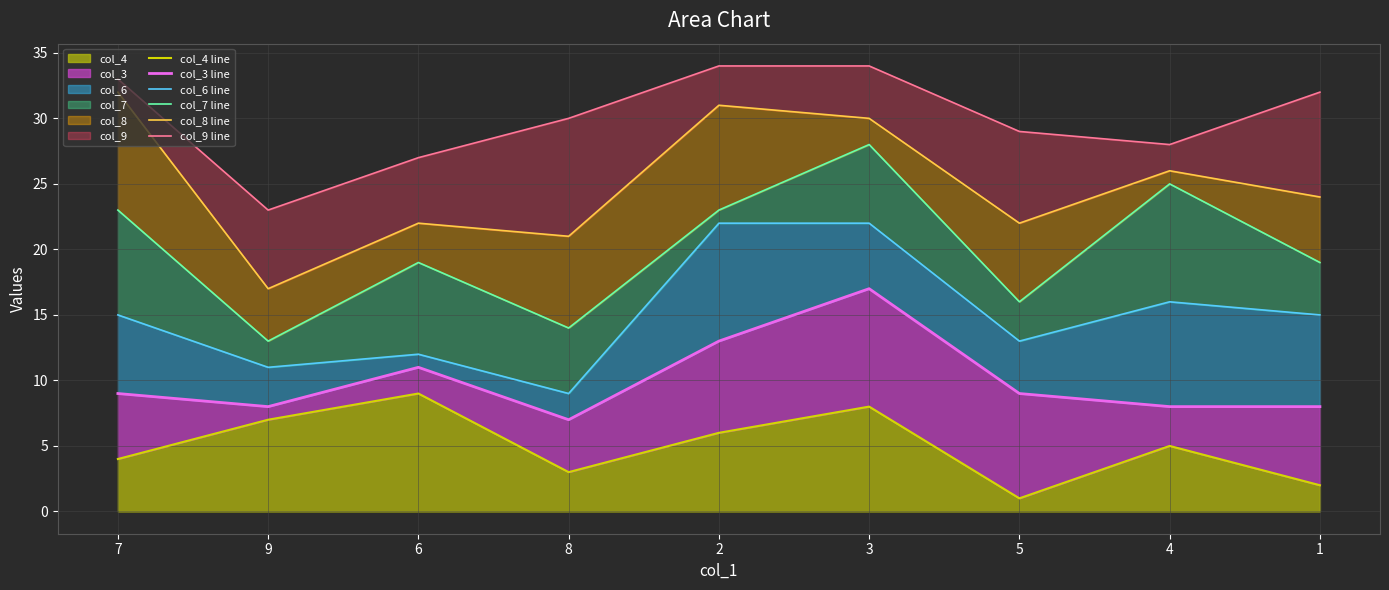

What is the value of the col_8 line point at the 8th from the left?

26